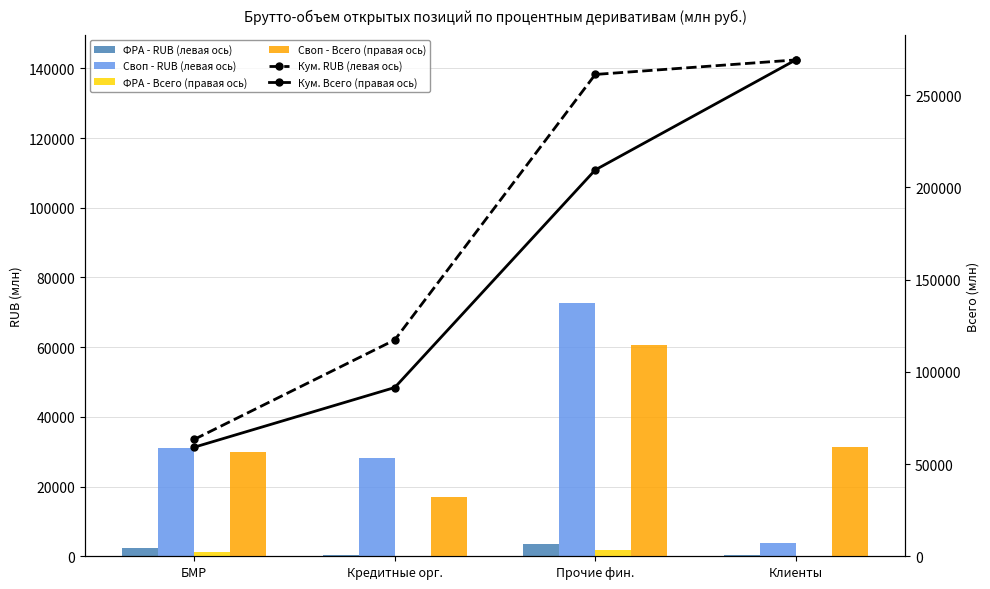

Reading left to right, list all the values displayed in this chart.

Кум. RUB (левая ось): БМР=33542.6	Кредитные орг.=62072.8	Прочие фин.=138244.3	Клиенты=142417.1
ФРА - RUB (левая ось): БМР=2345.5	Кредитные орг.=258.0	Прочие фин.=3610.9	Клиенты=291.9
Своп - RUB (левая ось): БМР=31197.1	Кредитные орг.=28272.2	Прочие фин.=72560.6	Клиенты=3880.9
Кум. Всего (правая ось): БМР=59151.7	Кредитные орг.=91511.2	Прочие фин.=209501.4	Клиенты=269152.5
ФРА - Всего (правая ось): БМР=2345.5	Кредитные орг.=258.0	Прочие фин.=3610.9	Клиенты=291.9
Своп - Всего (правая ось): БМР=56806.2	Кредитные орг.=32101.6	Прочие фин.=114379.3	Клиенты=59359.2